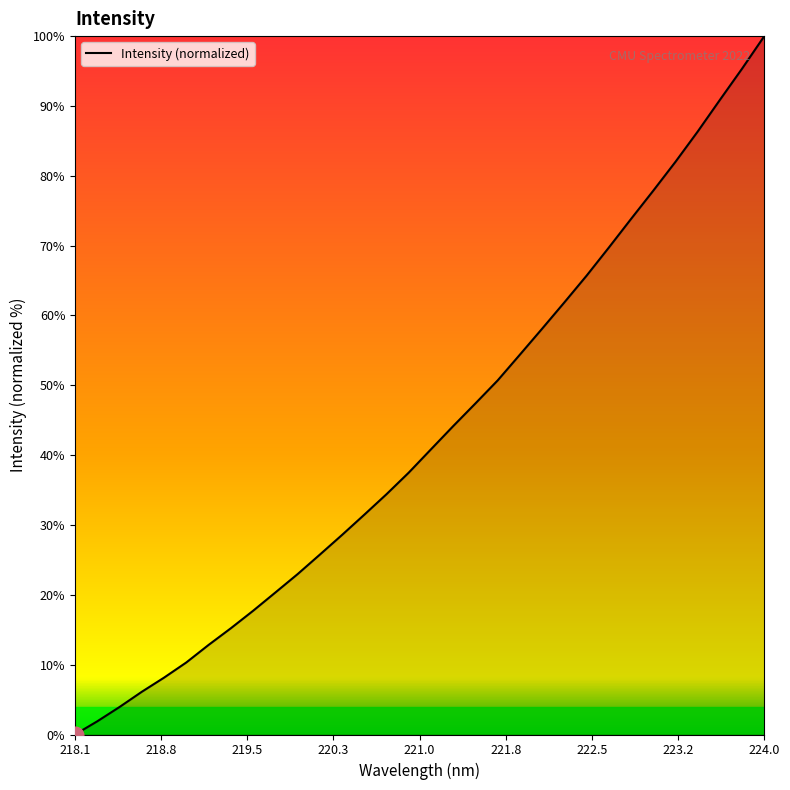

What is the difference between the maximum and minimum values?

100.0